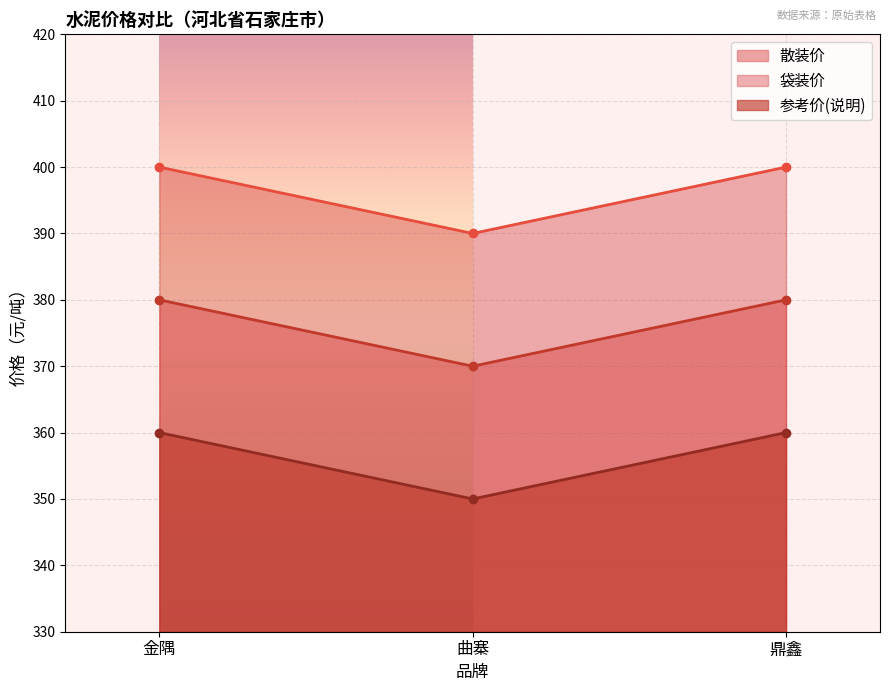

At which category is the sum across all series the highest?

金隅